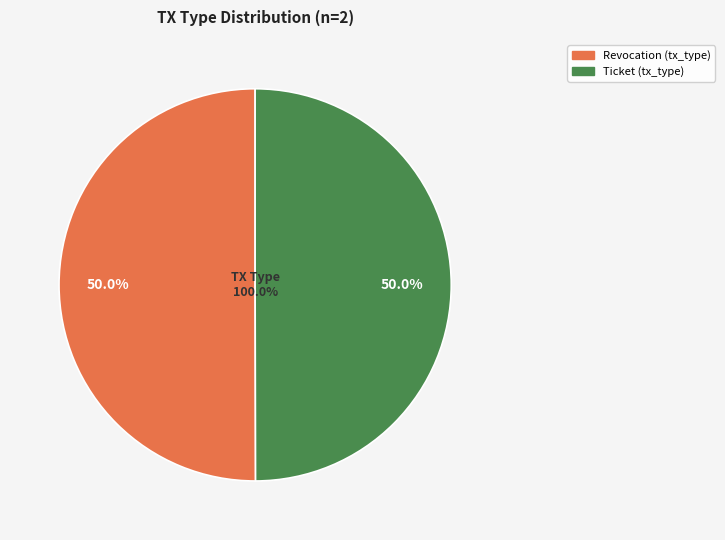

To the nearest percent, what percentage of the pie is Ticket?

50%